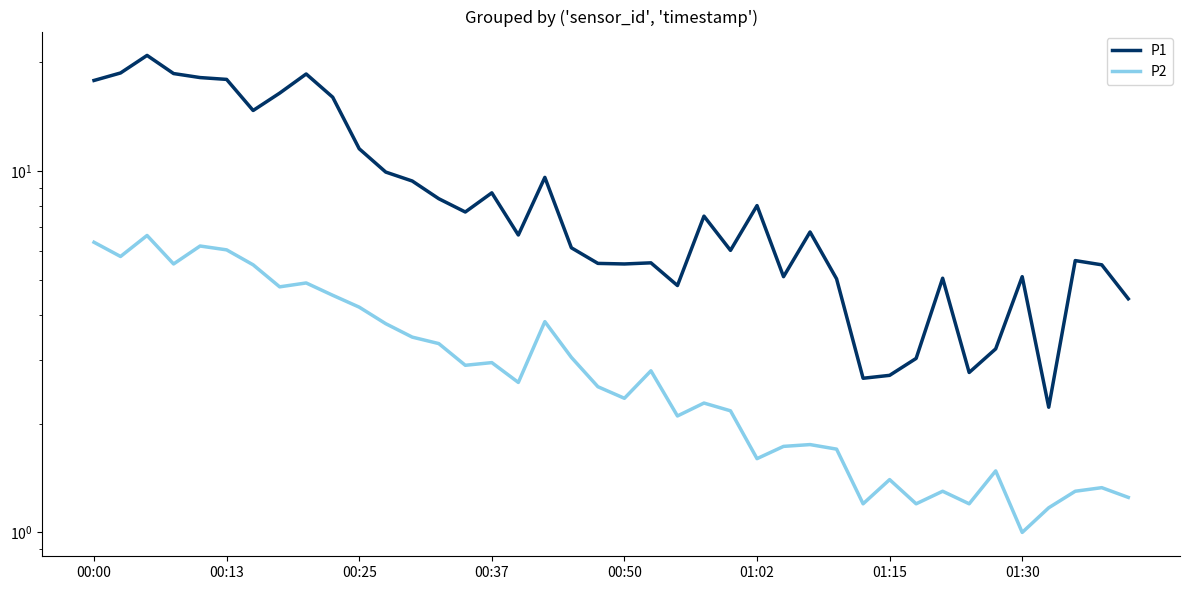

Which category has the lowest value across all series?

01:30